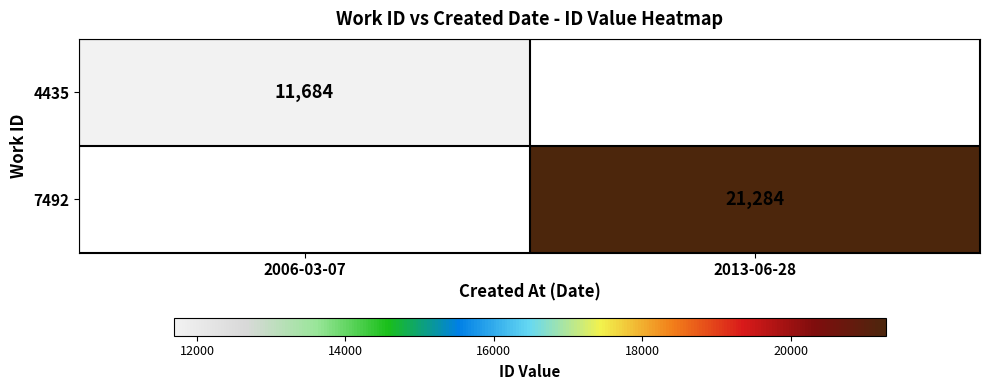

True or false: 4435 has a value of 3220.6 at 2006-03-07.

False